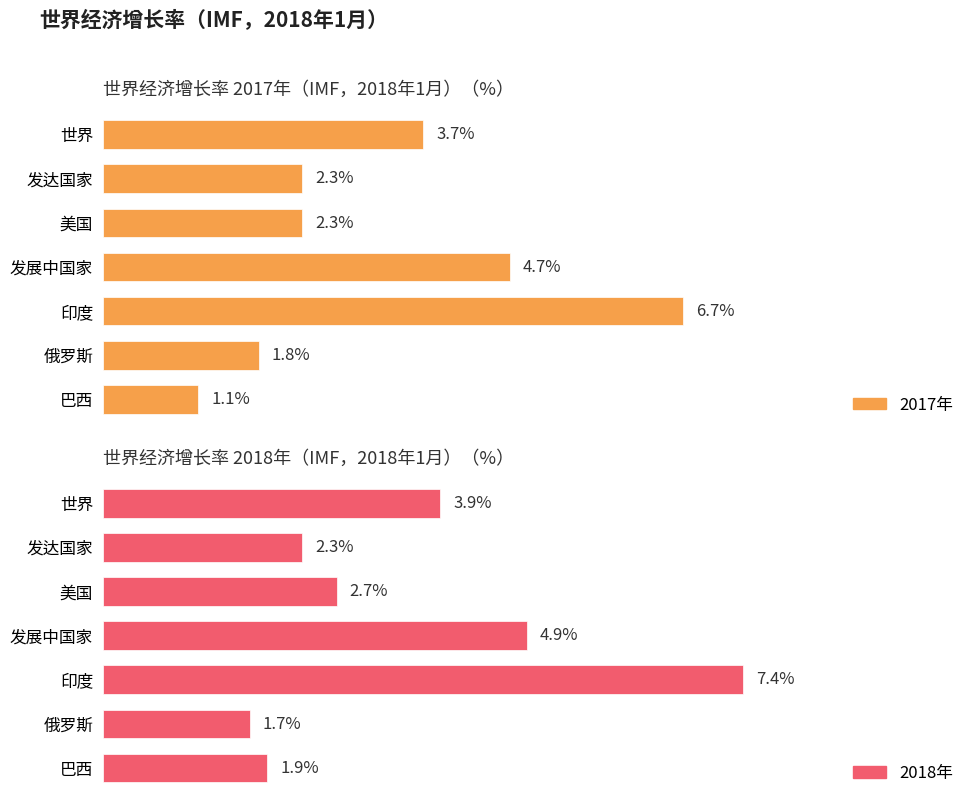

What are all the series names shown in the legend?

2017年, 2018年